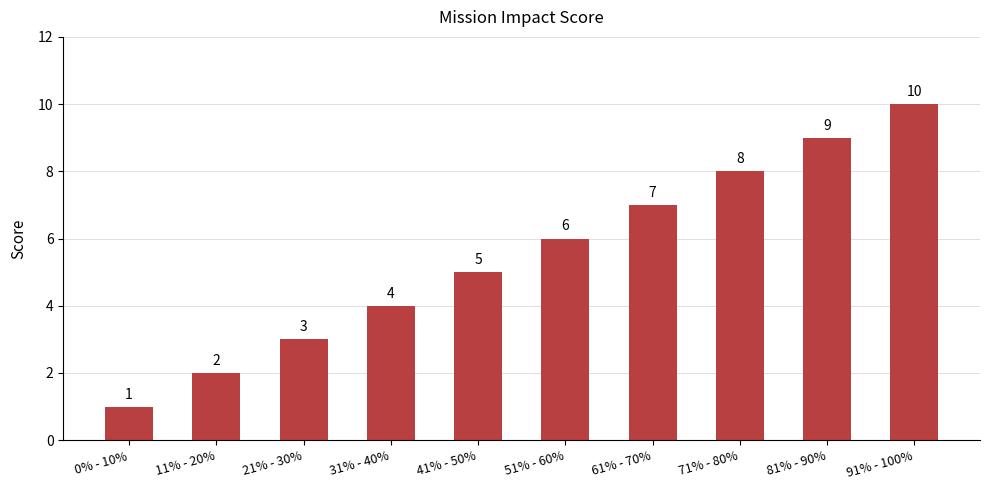

Where is the data nearest to the value 5?

41% - 50%